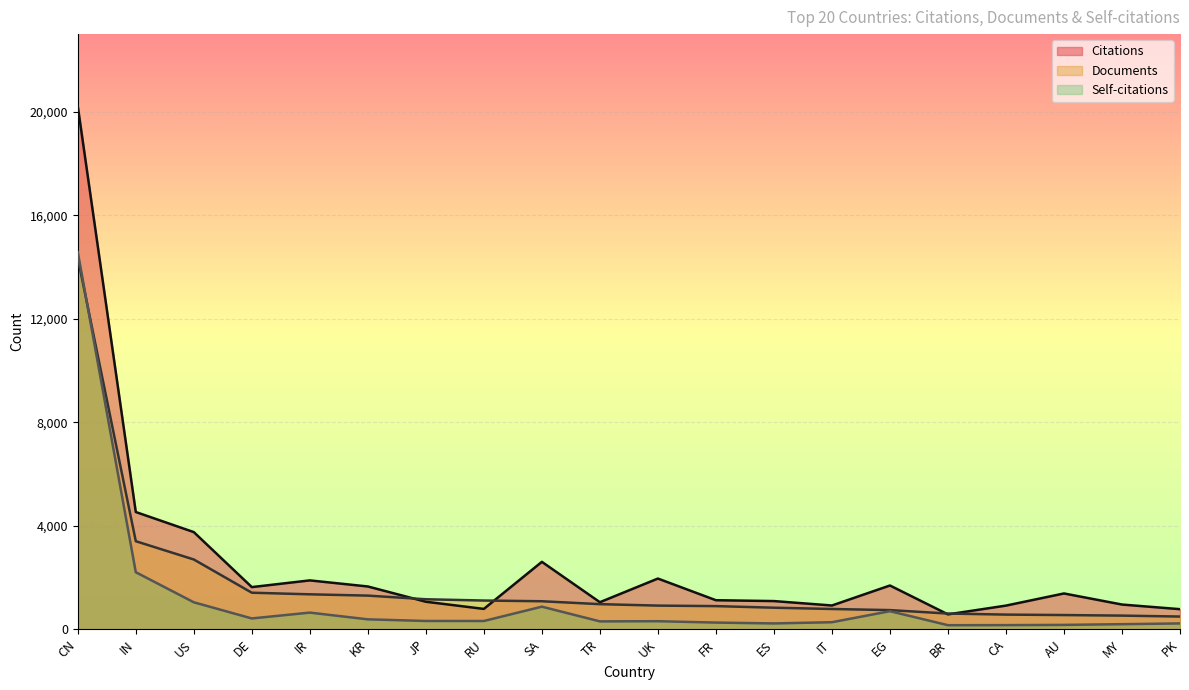

At which label is Documents closest to 7422?

IN